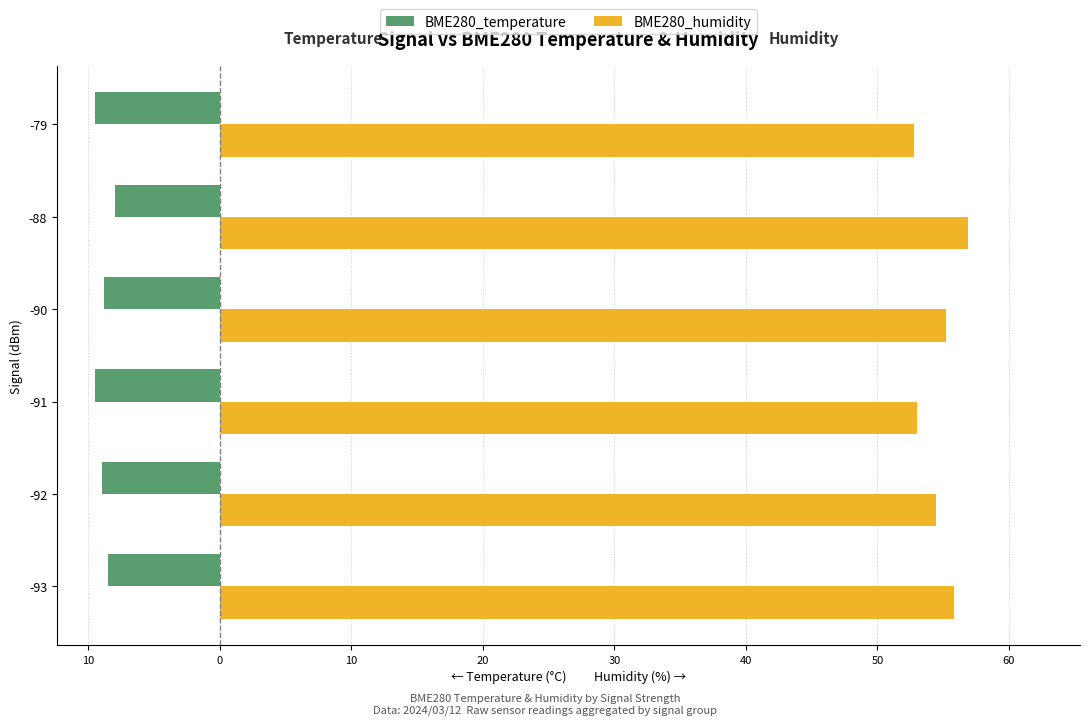

What are all the series names shown in the legend?

BME280_temperature, BME280_humidity